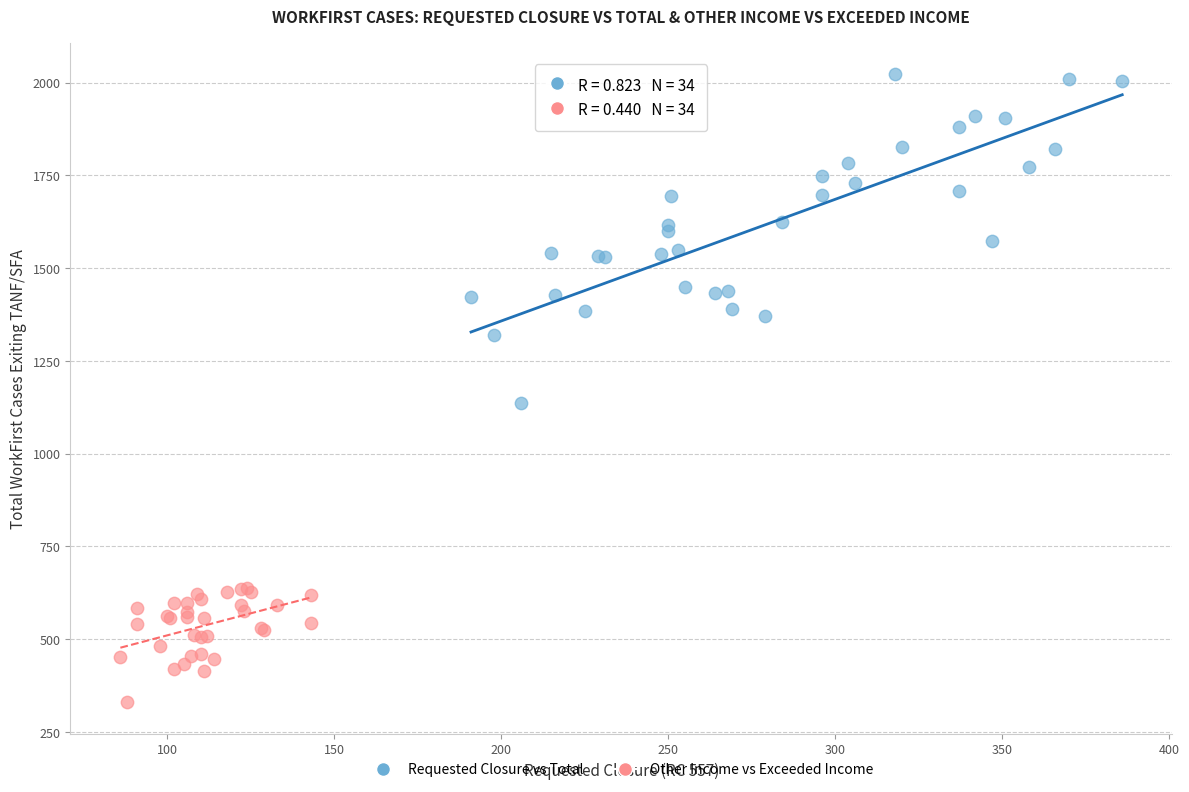

Which series reaches the minimum Y coordinate?

Other Income vs Exceeded Income